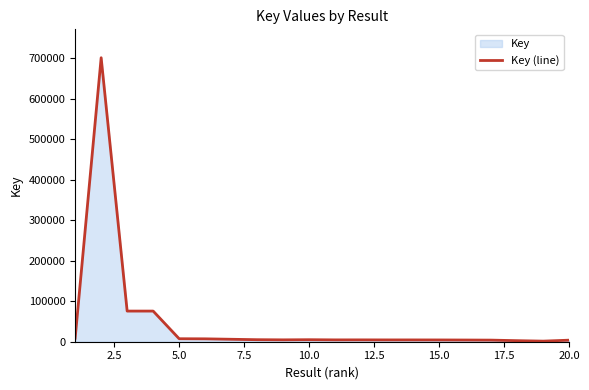

What is the greatest value displayed?

700698